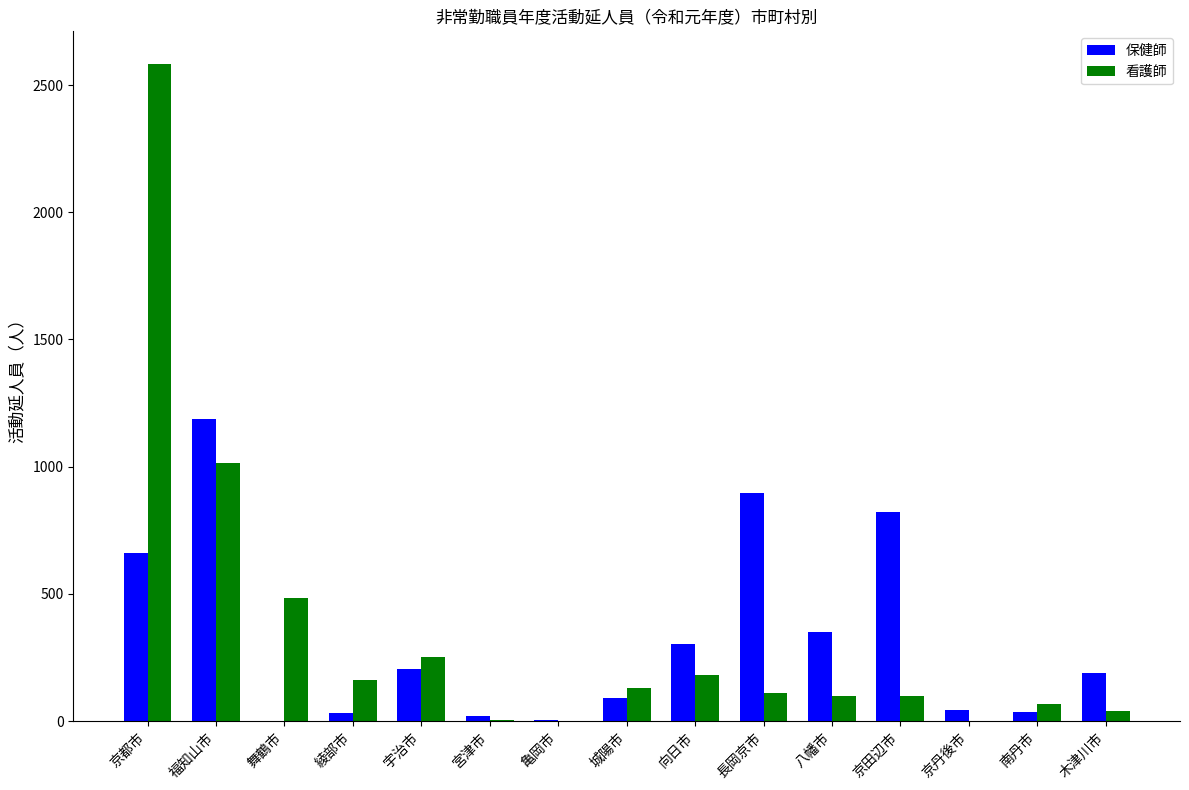

Which category has the highest value across all series?

京都市